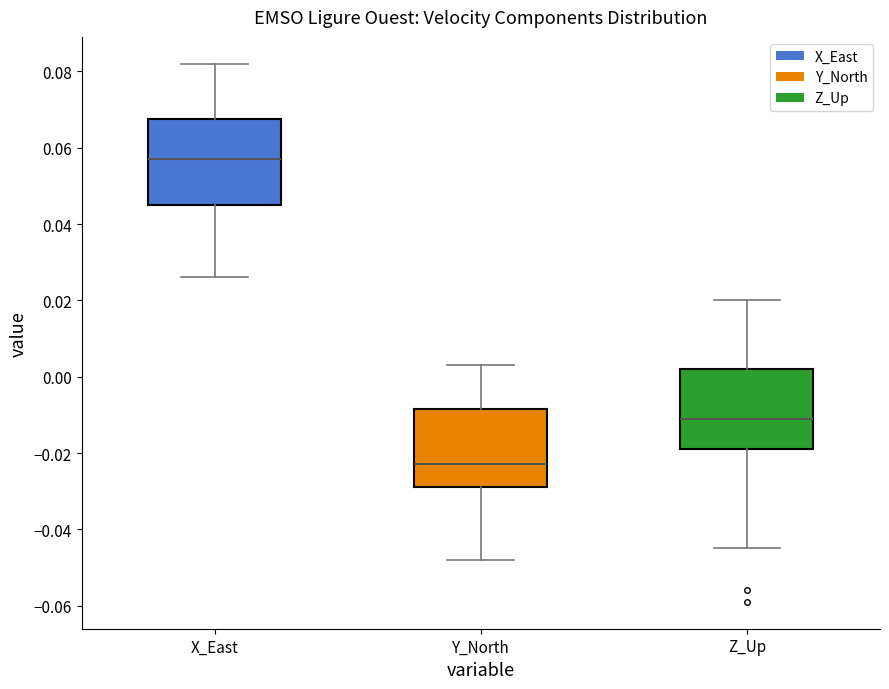

Reading left to right, transcribe this box plot: for each box, give where its median line is, the range the box spans, and where its two whiskers end, as read against the y-axis. The values are not printed on the chart, so give them approximately, as read against the axis.

X_East: median 0.058, box 0.046 to 0.068, whiskers 0.026 to 0.082
Y_North: median -0.022, box -0.028 to -0.008, whiskers -0.048 to 0.004
Z_Up: median -0.010, box -0.018 to 0.002, whiskers -0.044 to 0.020